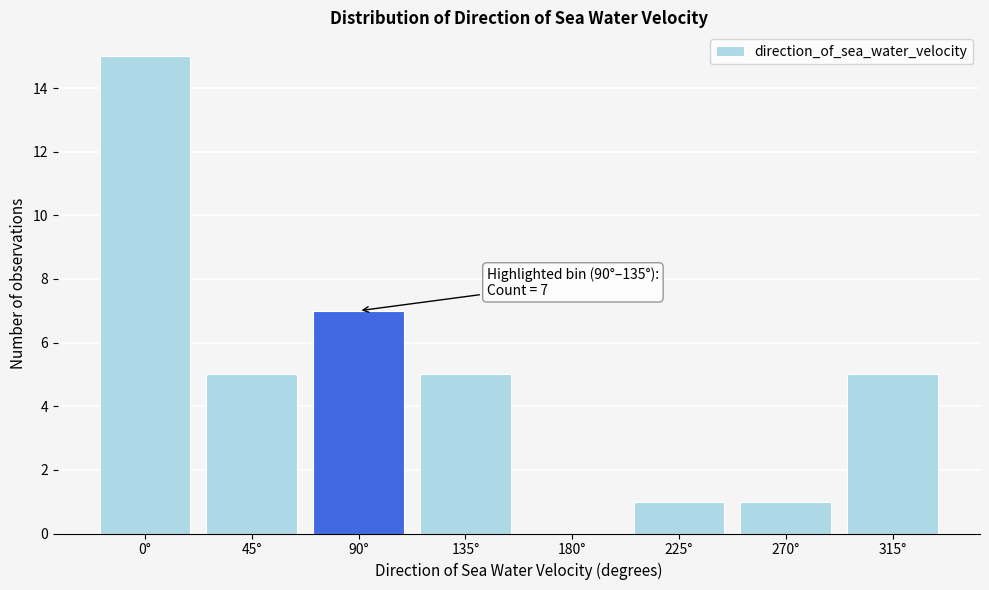

Reading right to left, what are all the values shown in this chart?

315°=5	270°=1	225°=1	180°=0	135°=5	90°=7	45°=5	0°=15